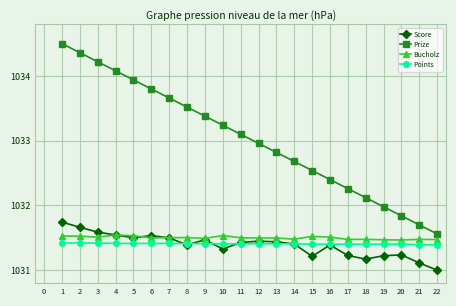

True or false: Prize has more than 2 points higher than both neighbors.

False